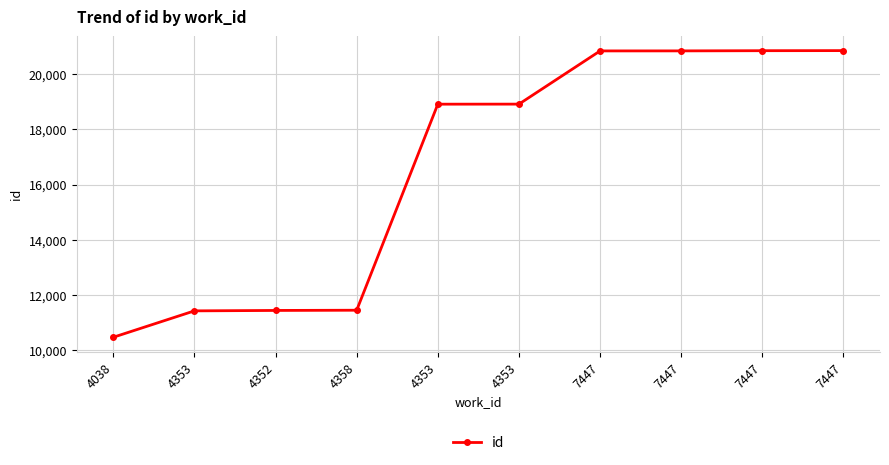

What is the label of the 10th point from the left?

7447